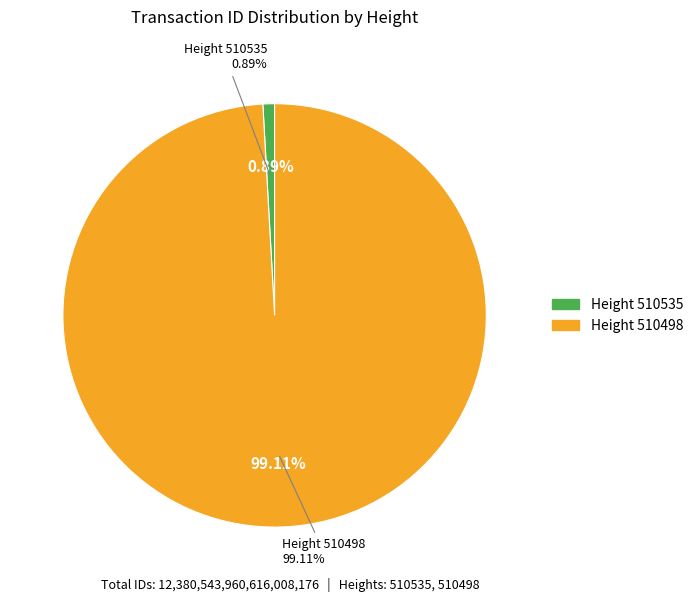

Combined, what portion of the pie is 510498 and 510535?

100.0%